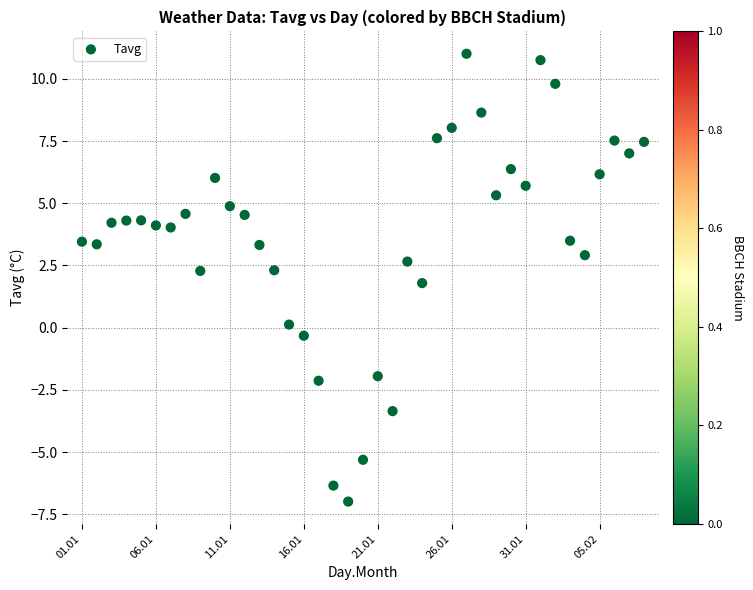

What is the range of Y values (max minus min)?

18.0